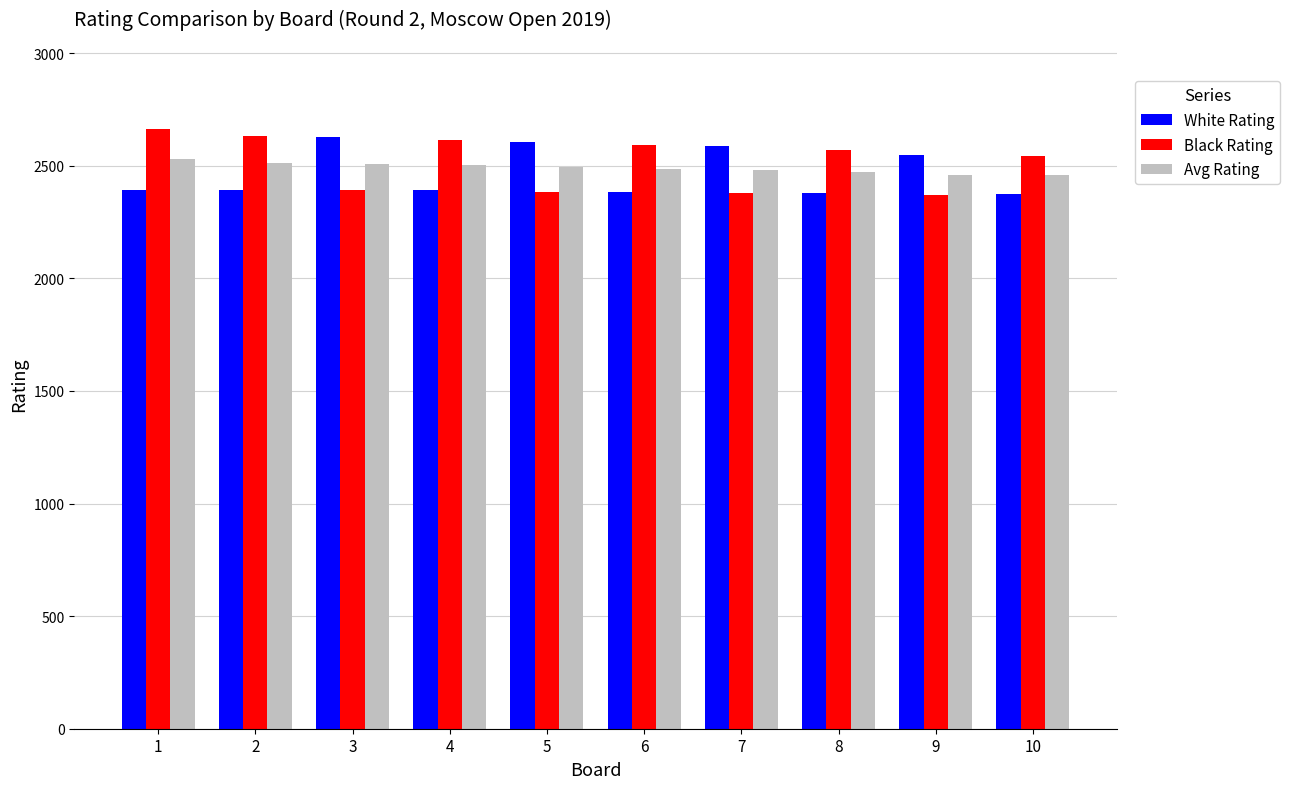

How many bars are there in total?

30